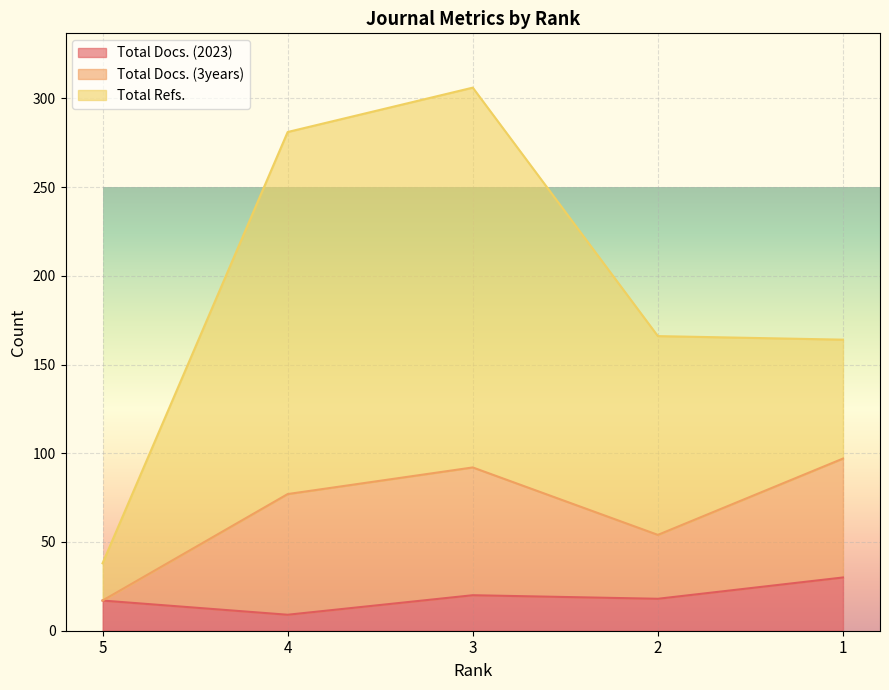

Reading left to right, transcribe all the data shown in this chart.

Total Docs. (2023): 17	9	20	18	30
Total Docs. (3years): 0	68	72	36	67
Total Refs.: 21	204	214	112	67